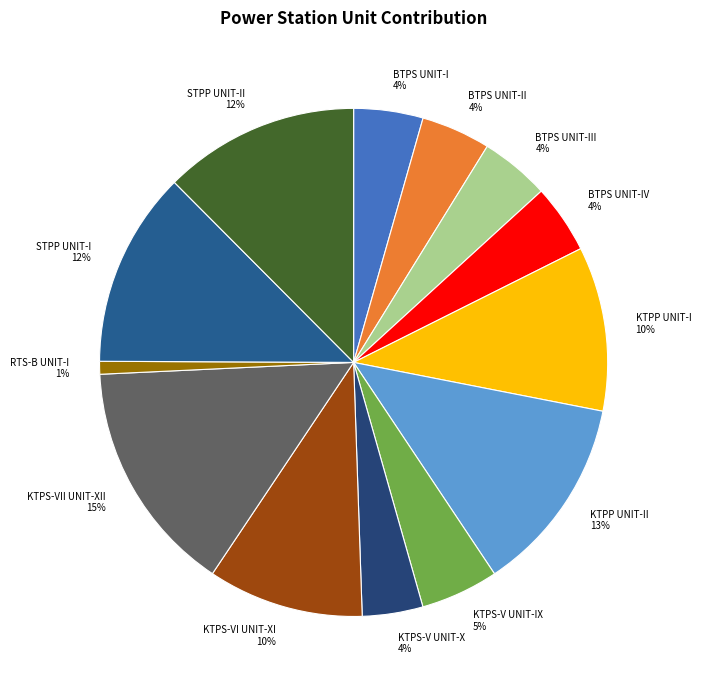

Is there a majority slice in this chart?

No